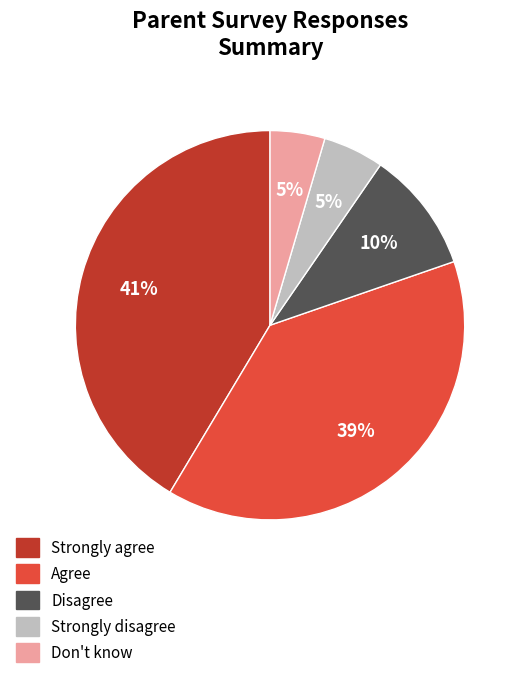

True or false: Strongly agree accounts for 36% of the total.

False